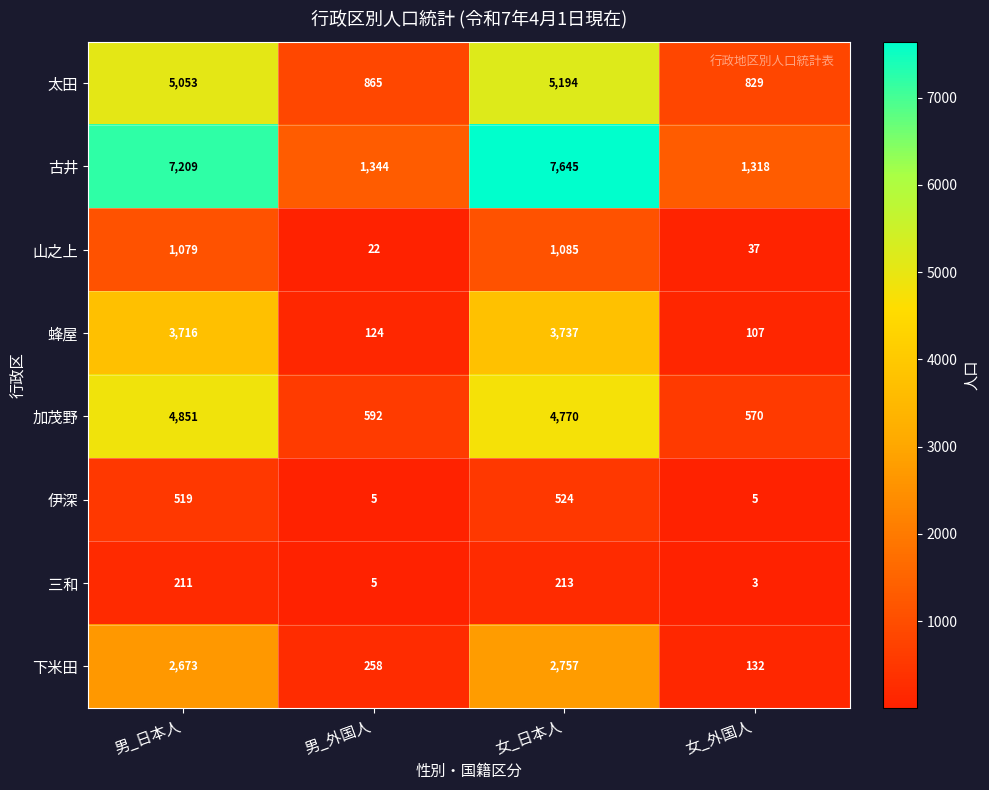

What is the sum of the 山之上 values at 女_外国人 and 男_日本人?

1116